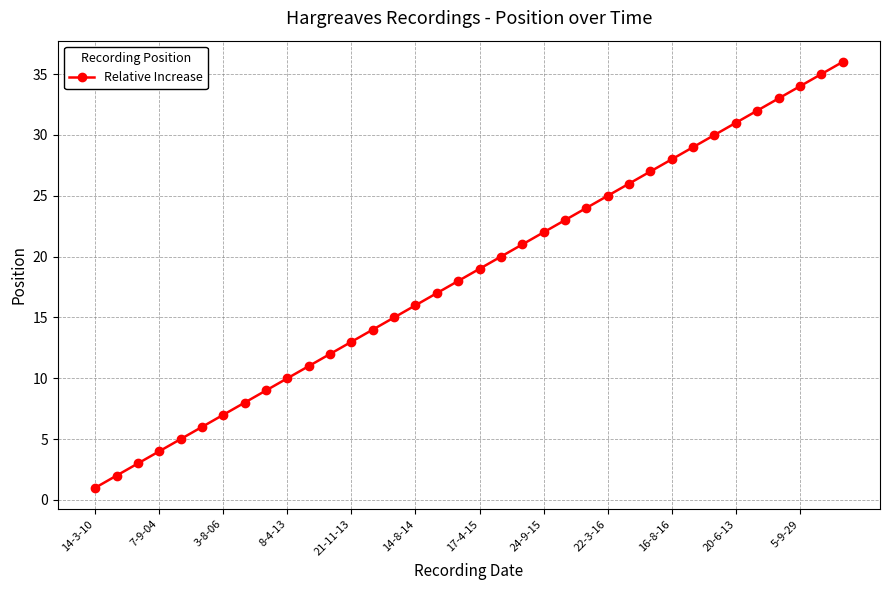

What is the maximum value shown in the chart?

36